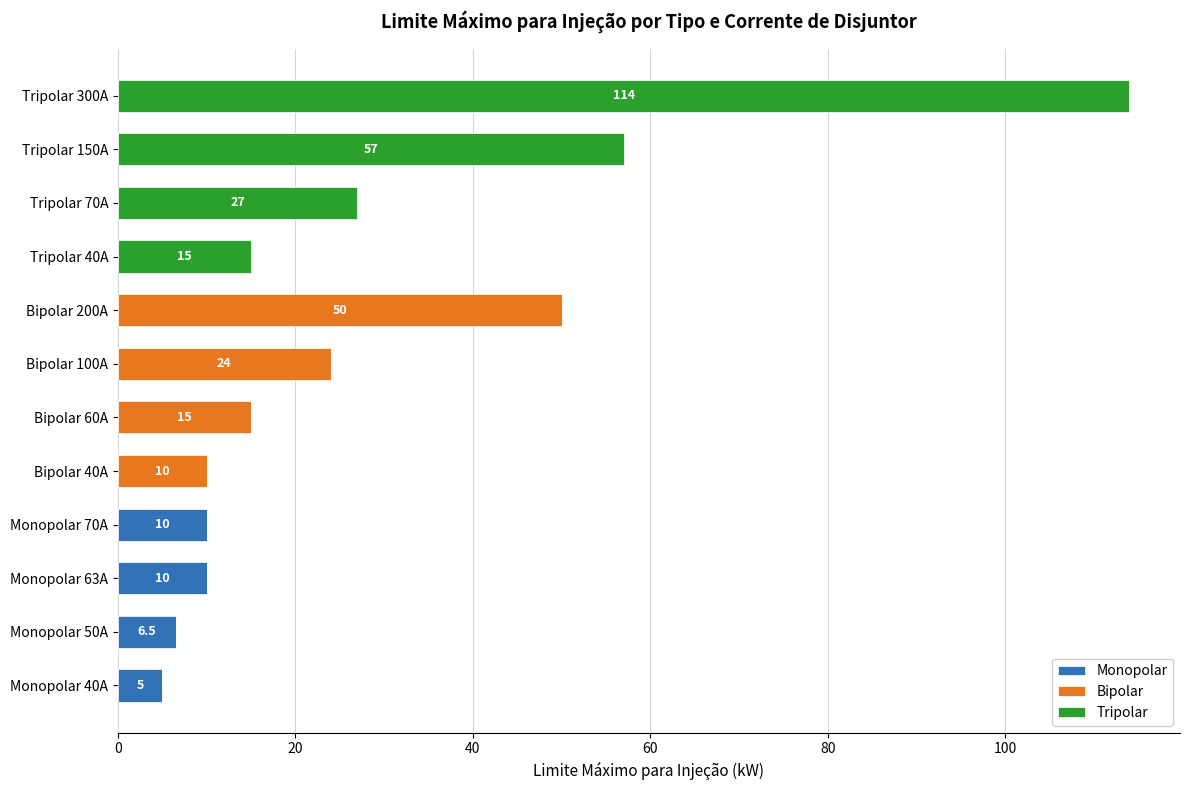

At which category is the sum across all series the highest?

Tripolar 300A